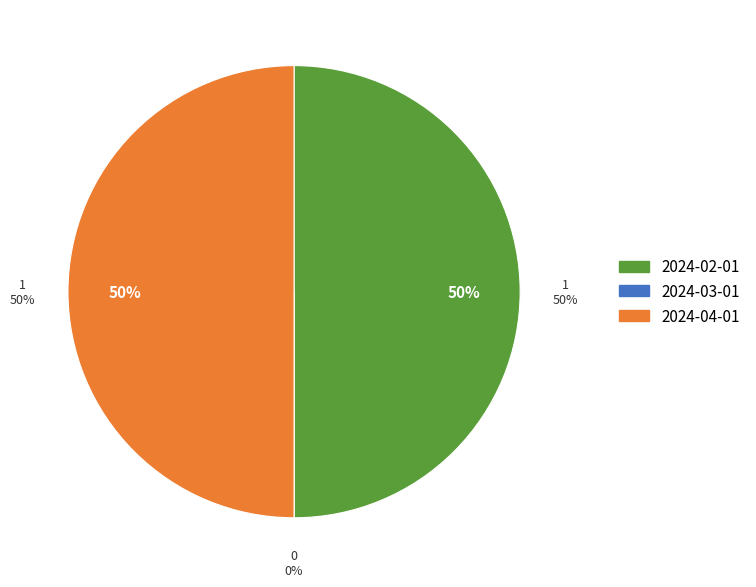

Between 2024-02-01 and 2024-03-01, which is larger?

2024-02-01